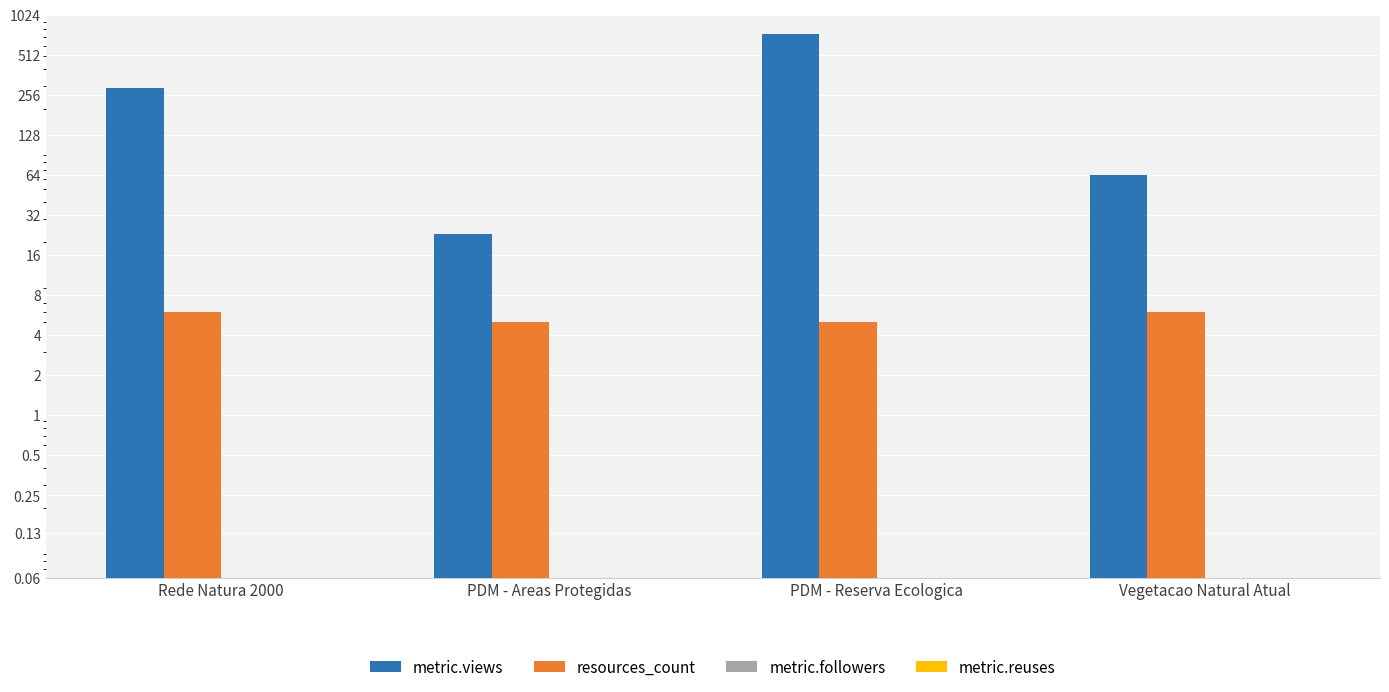

What value does the metric.views series have at Vegetacao Natural Atual, to the nearest 10?

60